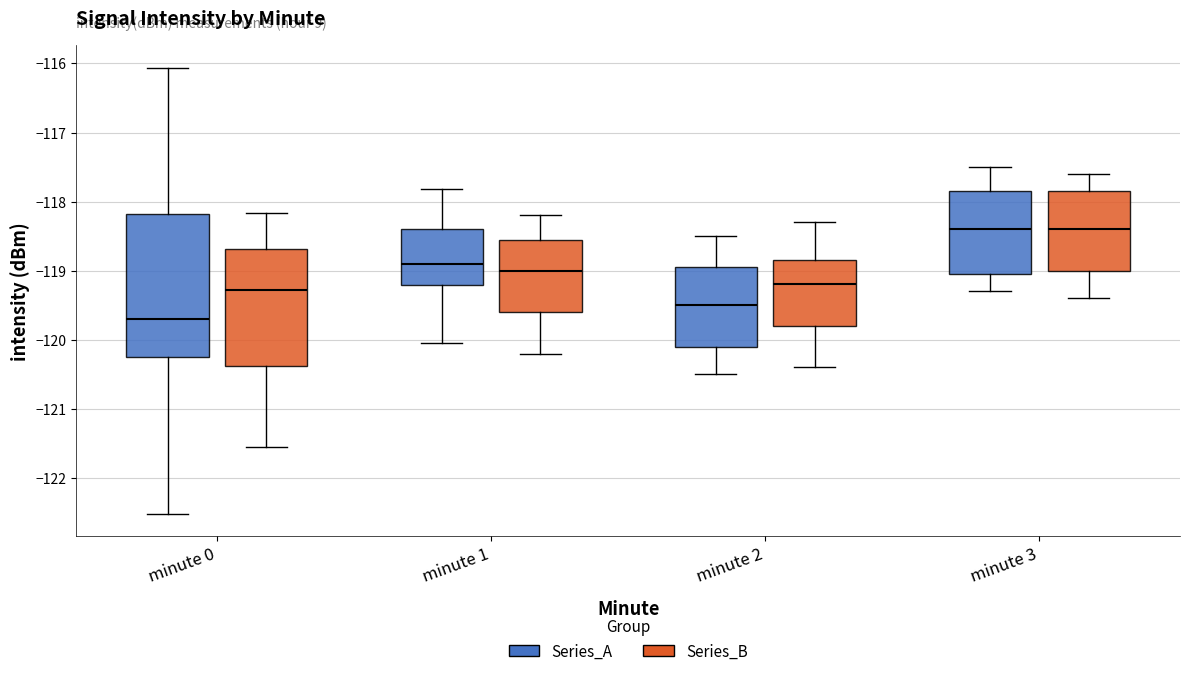

Reading left to right, read every box against the y-axis: the position of its median line, the range the box covers, and the ends of its whiskers. The values are not printed on the chart, so give them approximately, as read against the axis.

minute 0 (Series_A): median -119.7, box -120.2 to -118.2, whiskers -122.5 to -116.1
minute 0 (Series_B): median -119.3, box -120.4 to -118.7, whiskers -121.6 to -118.2
minute 1 (Series_A): median -118.9, box -119.2 to -118.4, whiskers -120.0 to -117.8
minute 1 (Series_B): median -119.0, box -119.6 to -118.5, whiskers -120.2 to -118.2
minute 2 (Series_A): median -119.5, box -120.1 to -118.9, whiskers -120.5 to -118.5
minute 2 (Series_B): median -119.2, box -119.8 to -118.8, whiskers -120.4 to -118.3
minute 3 (Series_A): median -118.4, box -119.0 to -117.8, whiskers -119.3 to -117.5
minute 3 (Series_B): median -118.4, box -119.0 to -117.8, whiskers -119.4 to -117.6